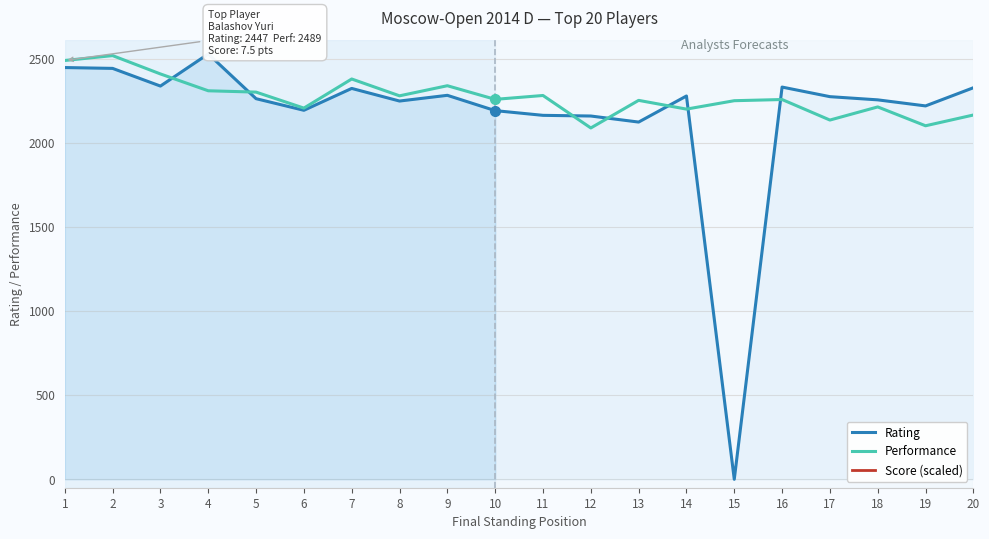

What are all the series names shown in the legend?

Rating, Performance, Score (scaled)